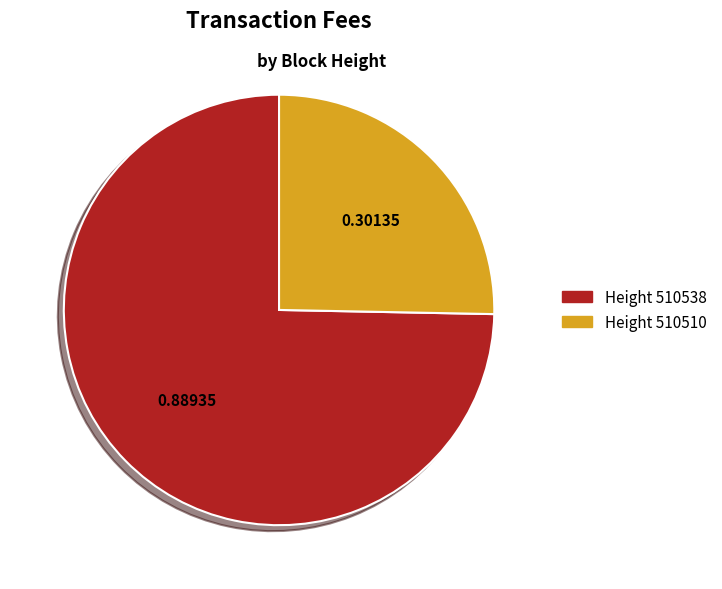

Does Height 510538 account for over 50% of the chart?

Yes